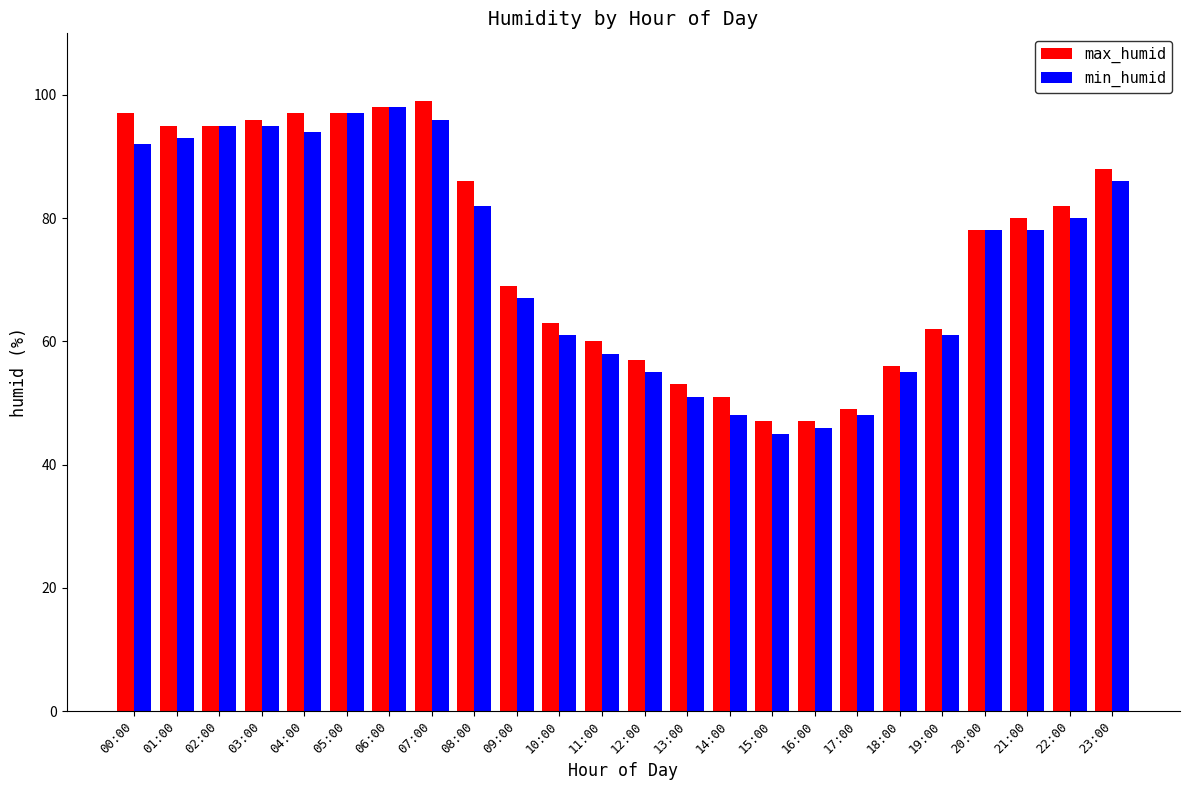

What is the total value across all series at 12:00?

112